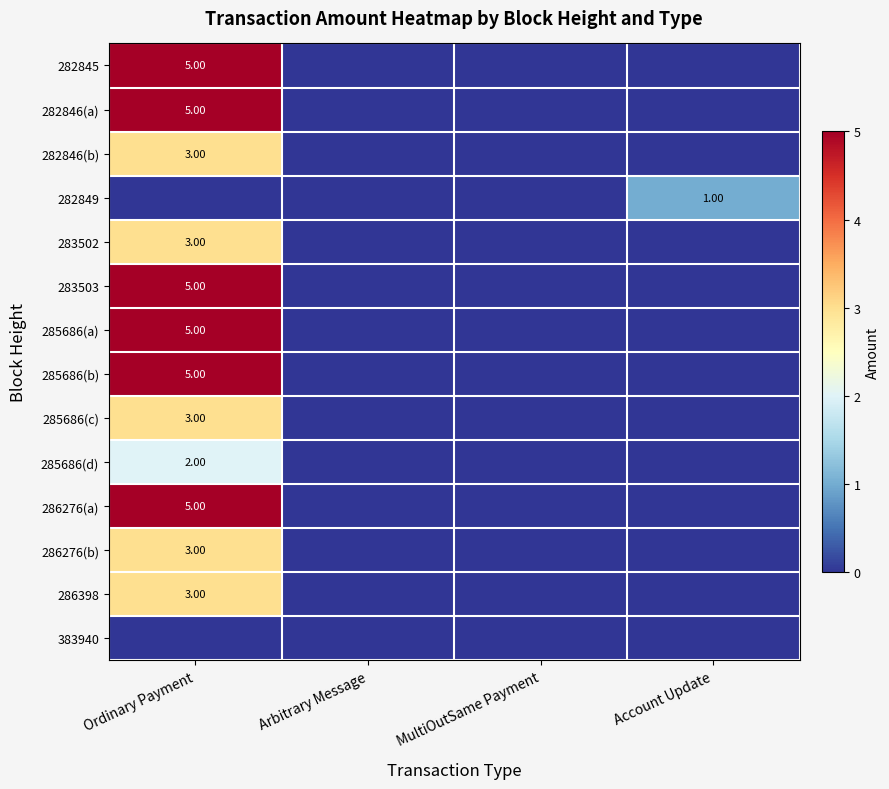

Is the value of 285686(a) at Ordinary Payment greater than the value of 285686(d) at Ordinary Payment?

Yes